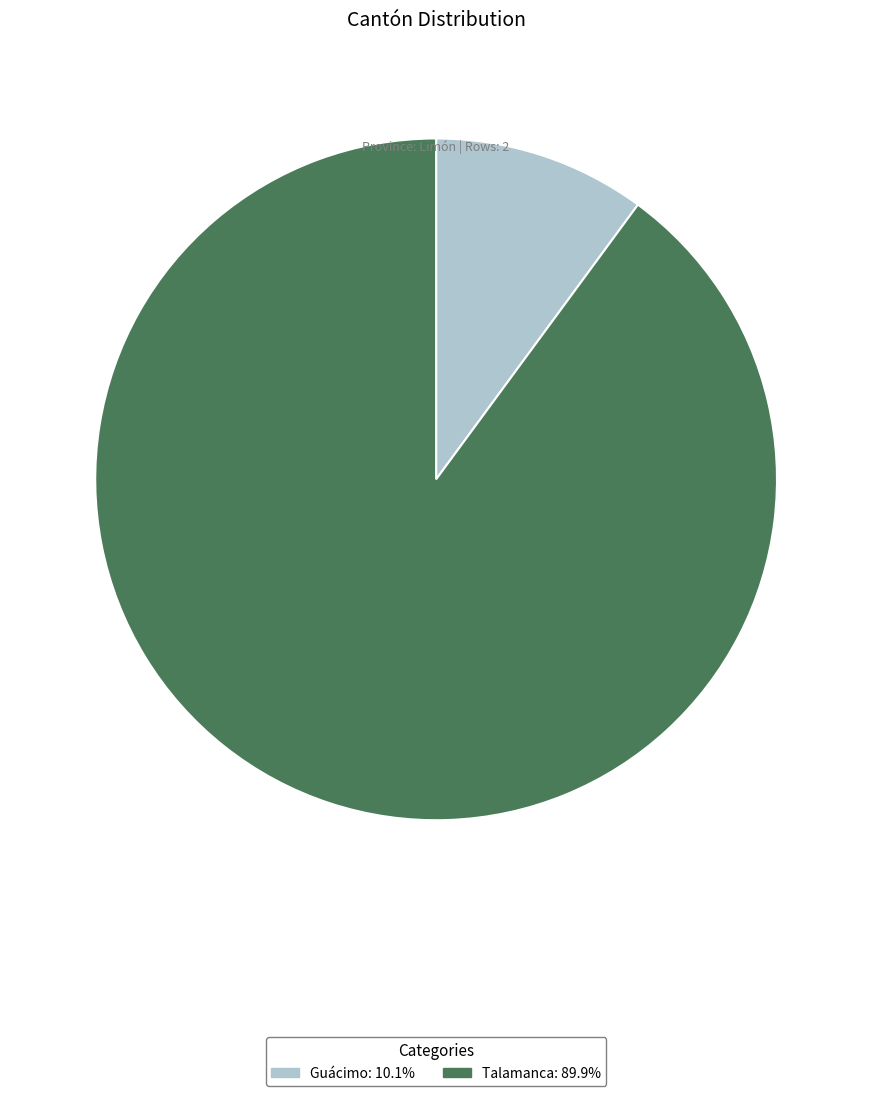

How many slices are in this pie chart?

2